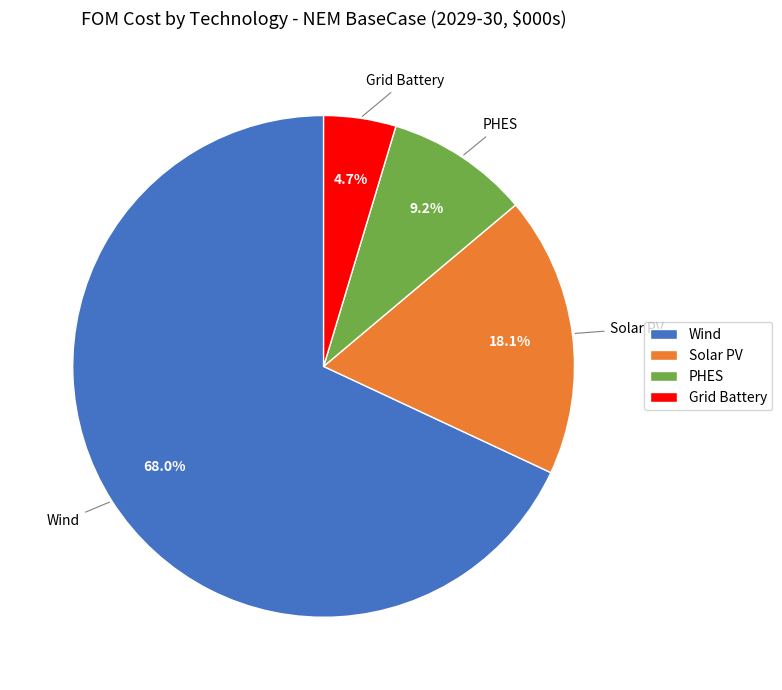

To the nearest percent, what is the average slice percentage?

25%